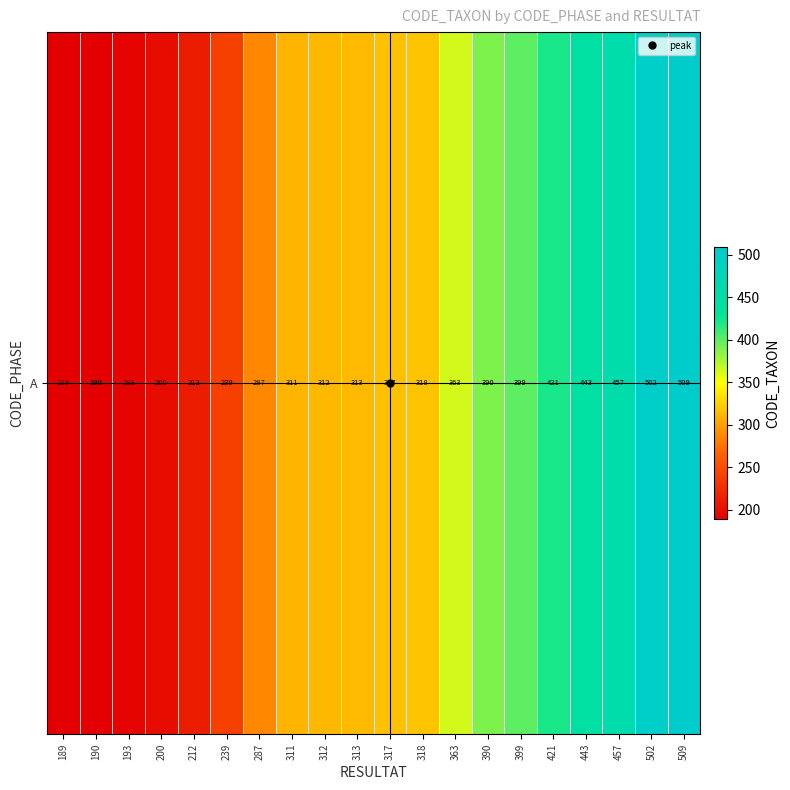

What is the change in value from 190 to 443?

+253